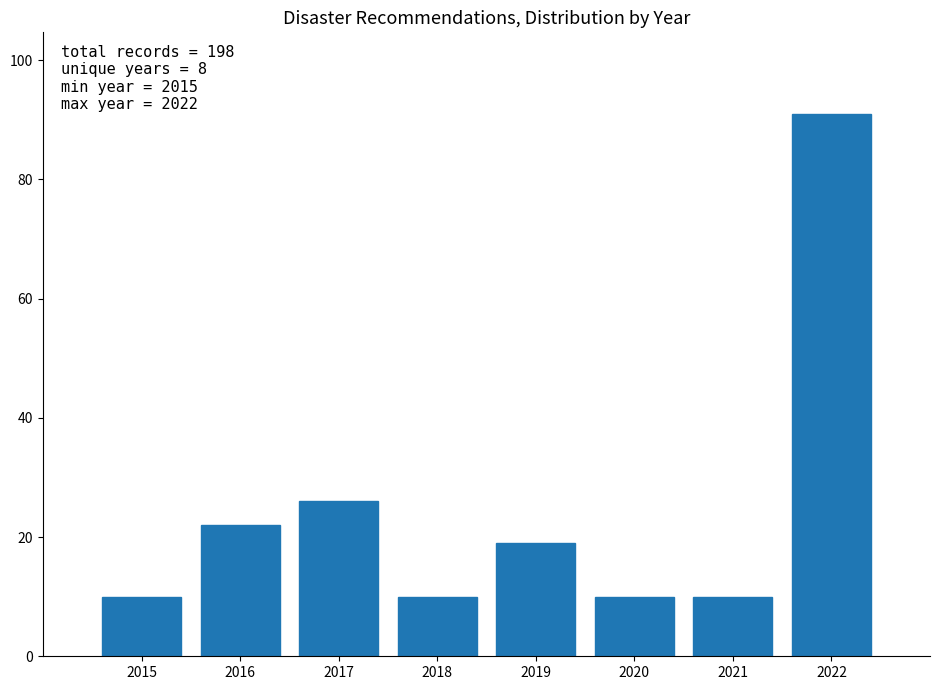

Reading right to left, transcribe all the data shown in this chart.

91	10	10	19	10	26	22	10